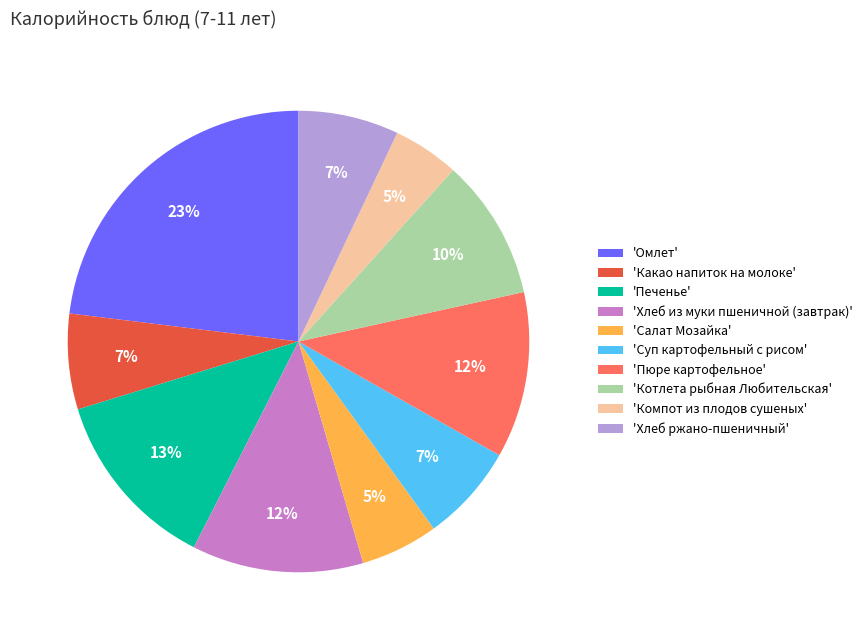

Which slice is the largest?

'Омлет'